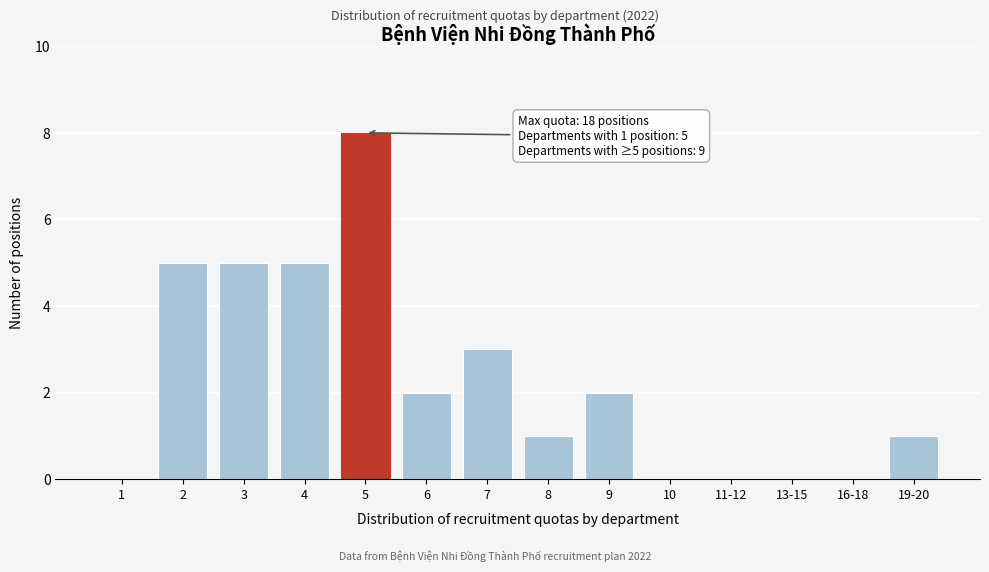

Reading left to right, what are all the values shown in this chart?

1=0	2=5	3=5	4=5	5=8	6=2	7=3	8=1	9=2	10=0	11-12=0	13-15=0	16-18=0	19-20=1